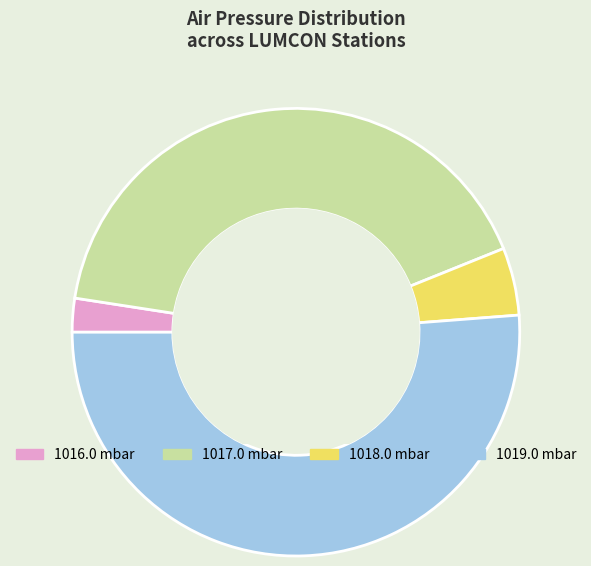

How many slices are in this pie chart?

4